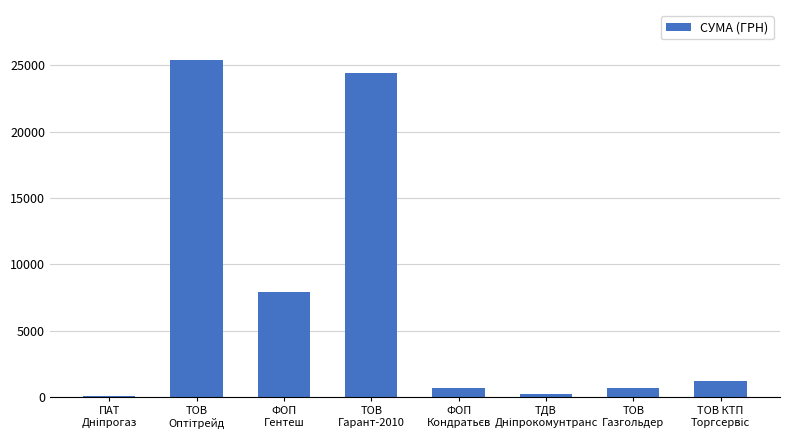

What is the maximum value shown in the chart?

25359.0